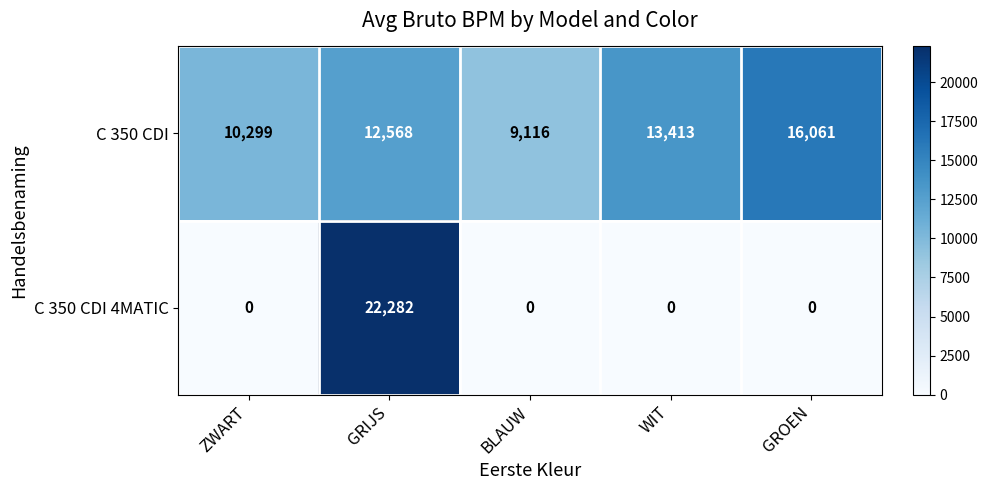

The value of C 350 CDI at GRIJS is 3465. True or false?

False